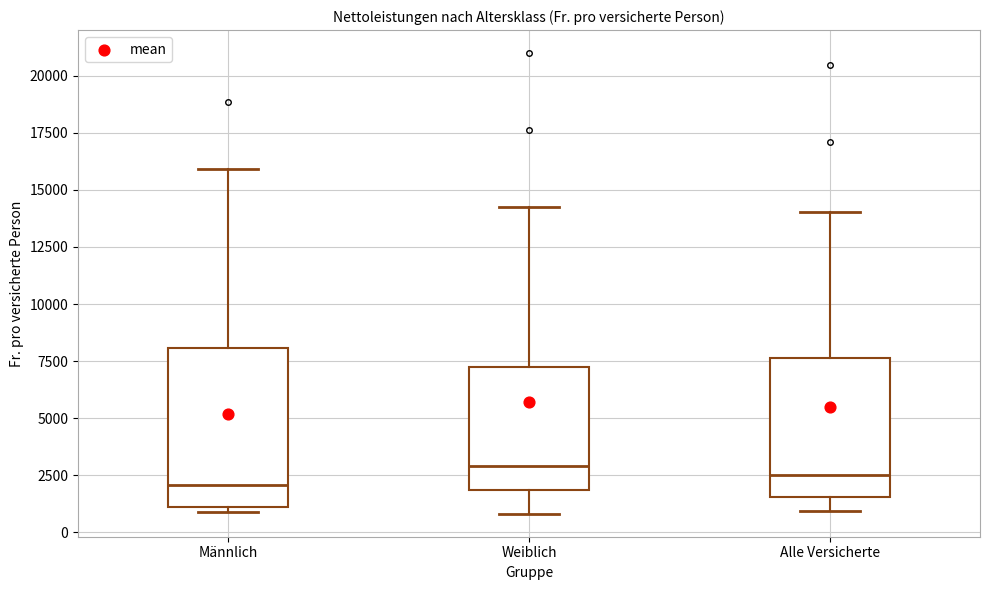

Reading left to right, transcribe this box plot: for each box, give where its median line is, the range the box spans, and where its two whiskers end, as read against the y-axis. The values are not printed on the chart, so give them approximately, as read against the axis.

Männlich: median 2000, box 1000 to 8000, whiskers 1000 (just below the box's lower edge) to 16000
Weiblich: median 3000, box 2000 to 7500, whiskers 1000 to 14500
Alle Versicherte: median 2500, box 1500 to 7500, whiskers 1000 to 14000